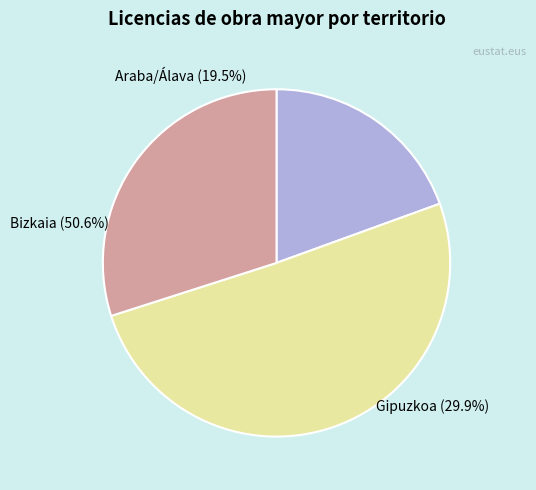

To the nearest percent, what is the difference between the Araba/Álava and Gipuzkoa slice percentages?

10%